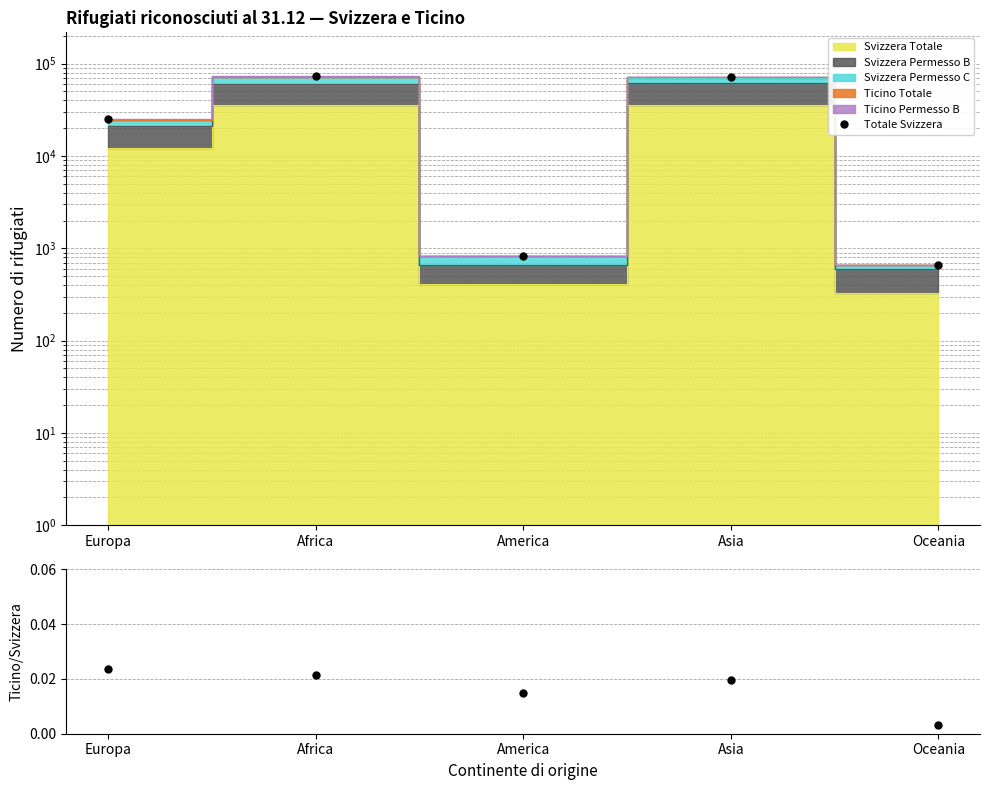

Between America and Asia, which is larger?

Asia